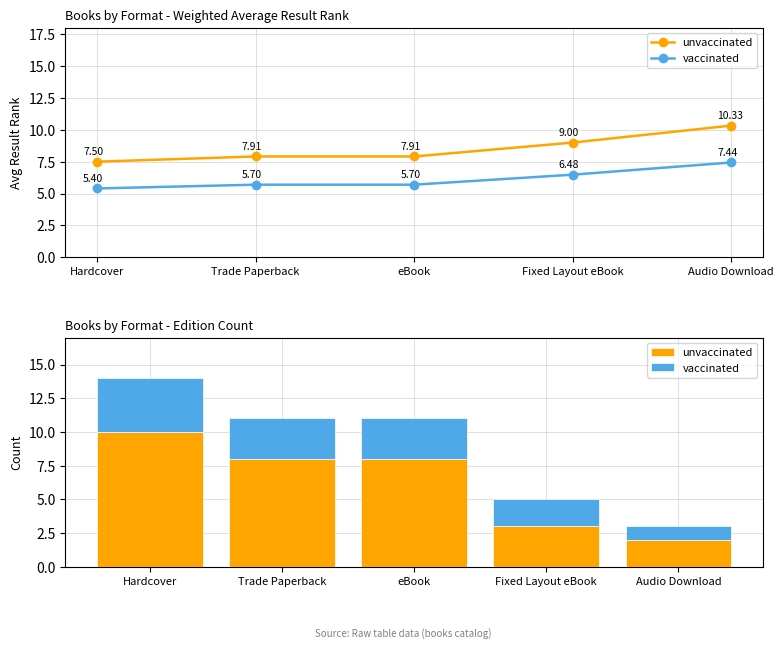

The value of vaccinated at eBook is 3. True or false?

True